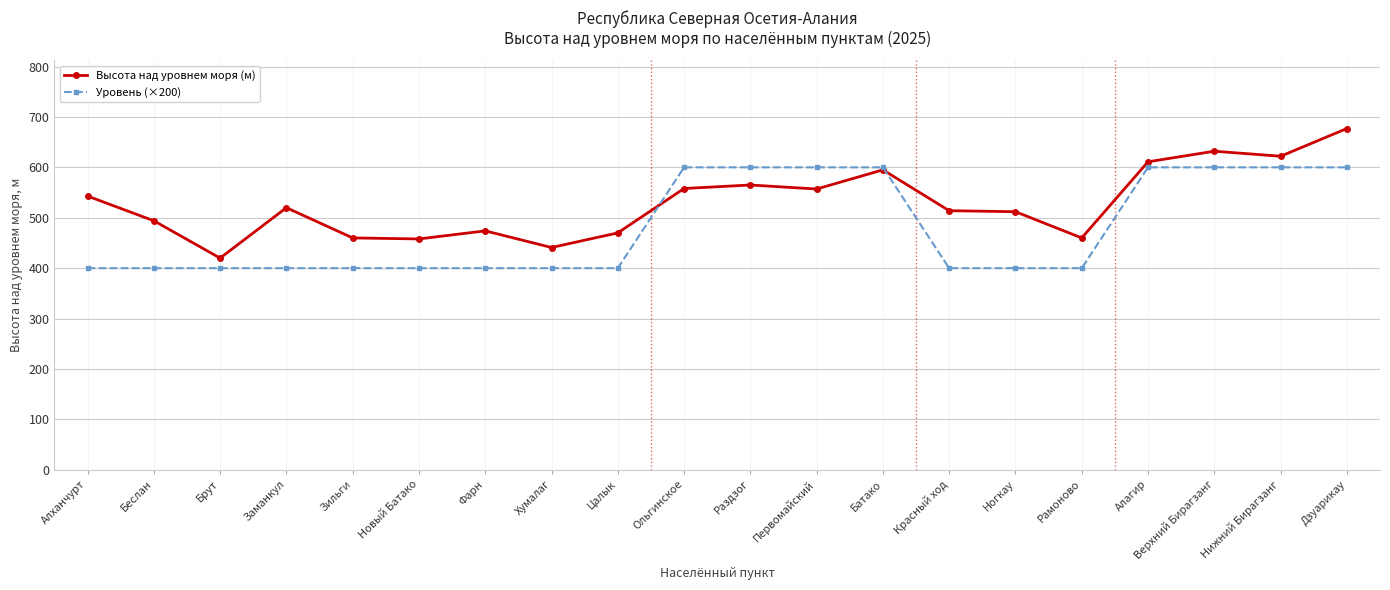

Which label corresponds to the largest value in the chart?

Дзуарикау